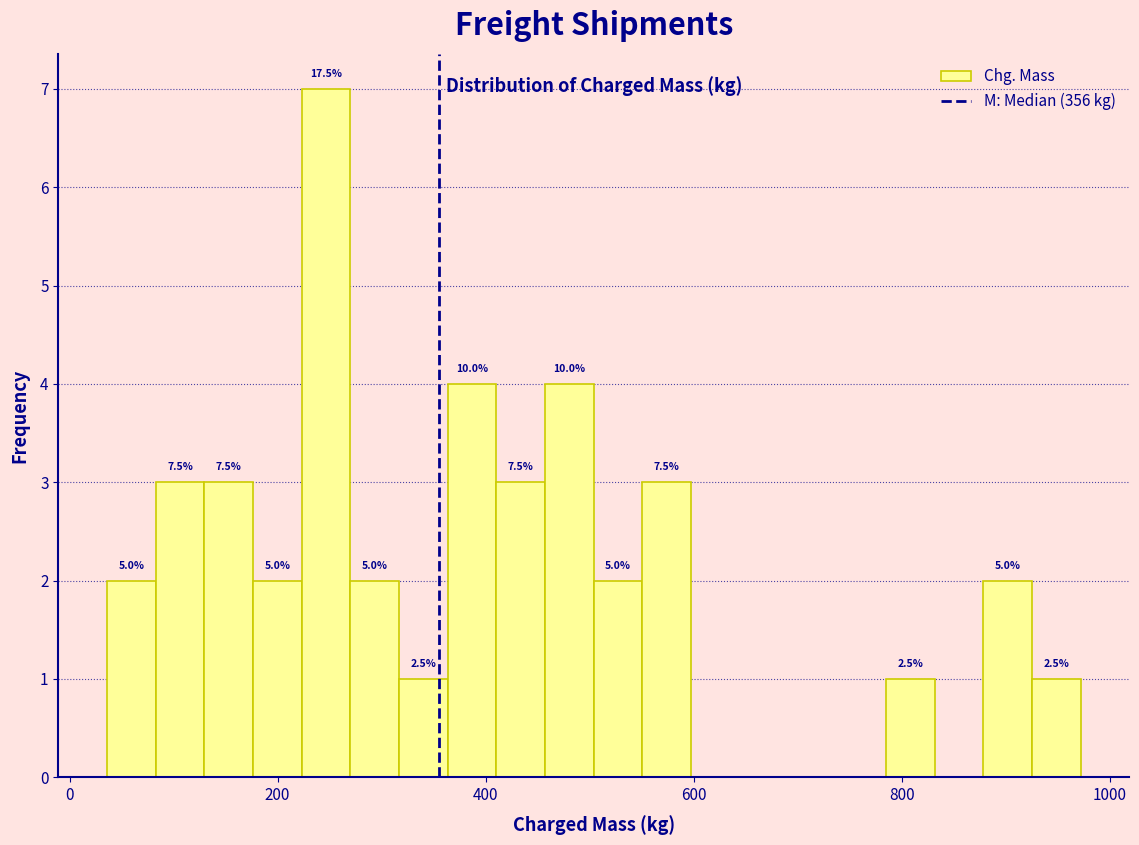

Around what value on the x-axis is the tallest bar? Give the approximate position of its centre, as read against the axis.

240